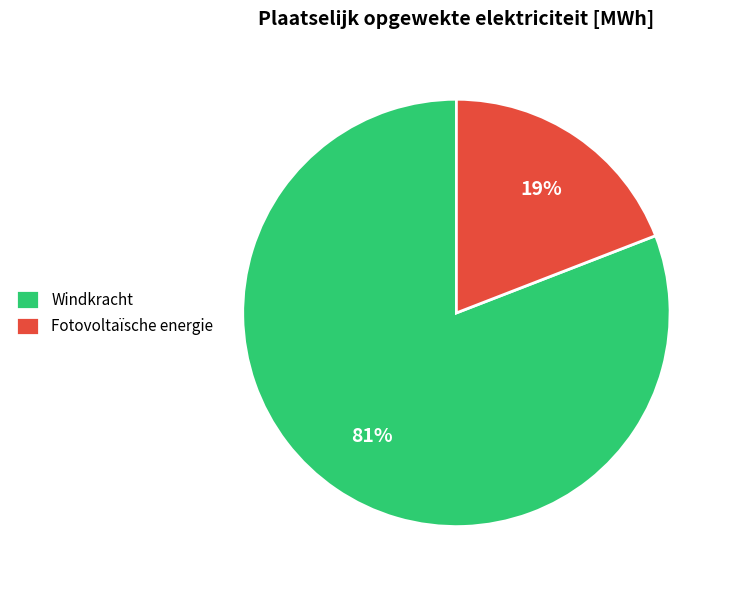

What percentage is the Windkracht slice, to the nearest percent?

81%